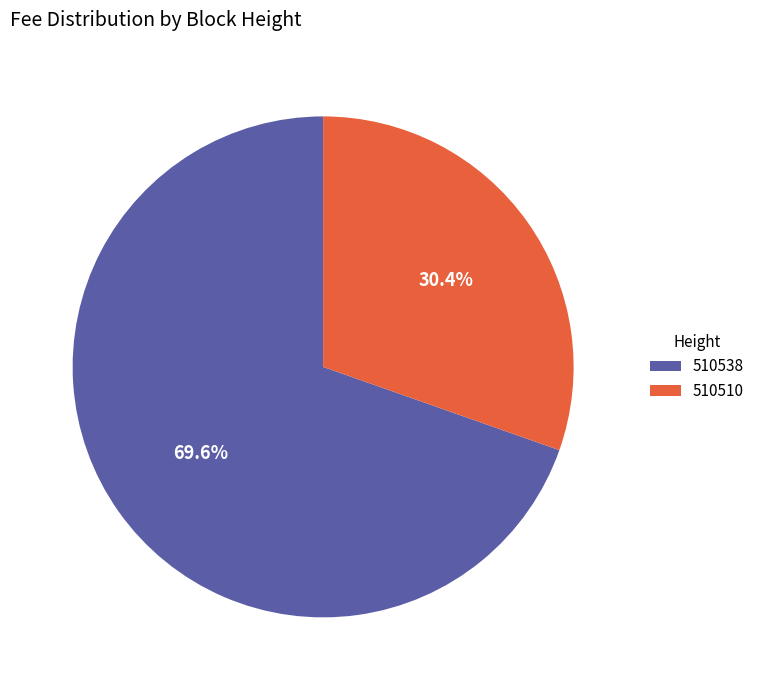

What portion of the pie excludes 510538?

30.4%